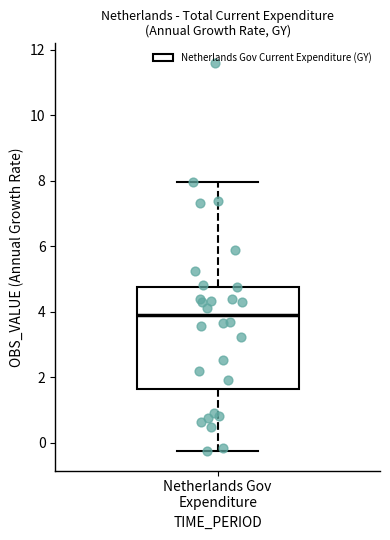

Read this box plot against the y-axis: the position of the median line, the range covered by the box, and the ends of both whiskers. The values are not printed on the chart, so give them approximately, as read against the axis.

median 4.0, box 1.6 to 4.8, whiskers -0.2 to 8.0